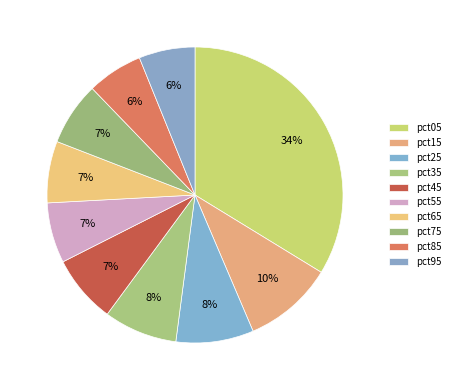

To the nearest percent, what is the difference between the pct95 and pct45 slice percentages?

1%